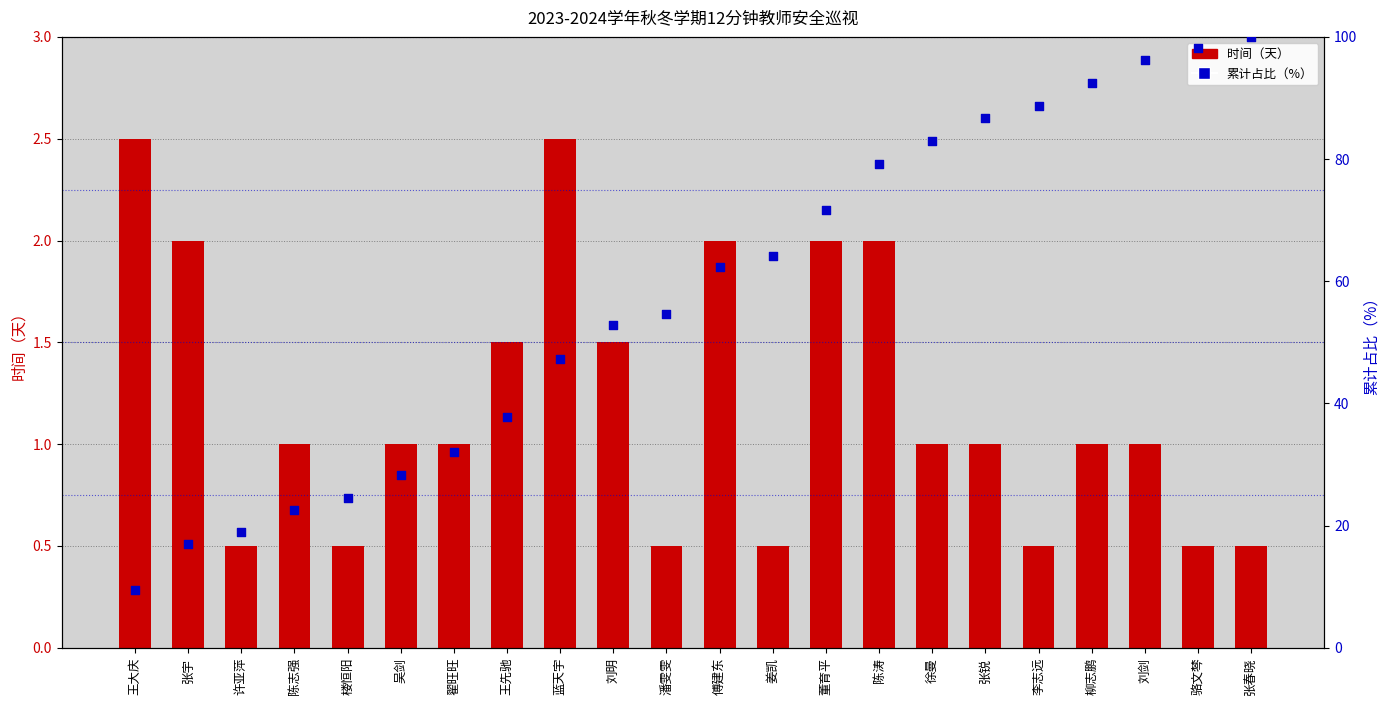

What is the total value across all series at 翟旺旺?

33.1